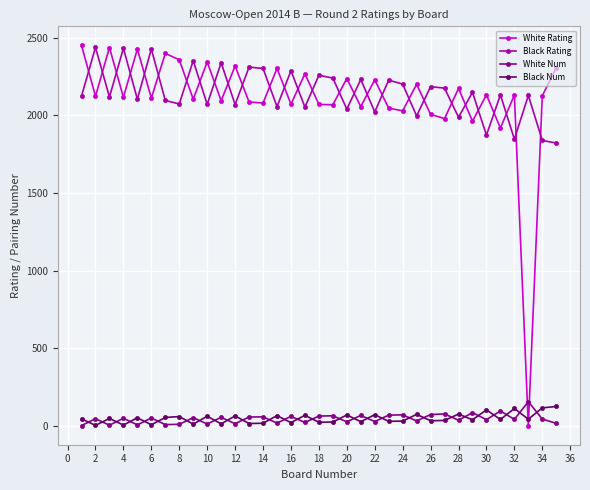

True or false: White Num and White Rating cross at least once.

True